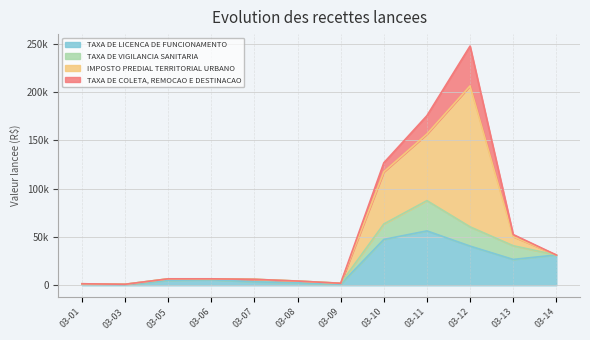

What is the highest value of the IMPOSTO PREDIAL TERRITORIAL URBANO series?

145889.0